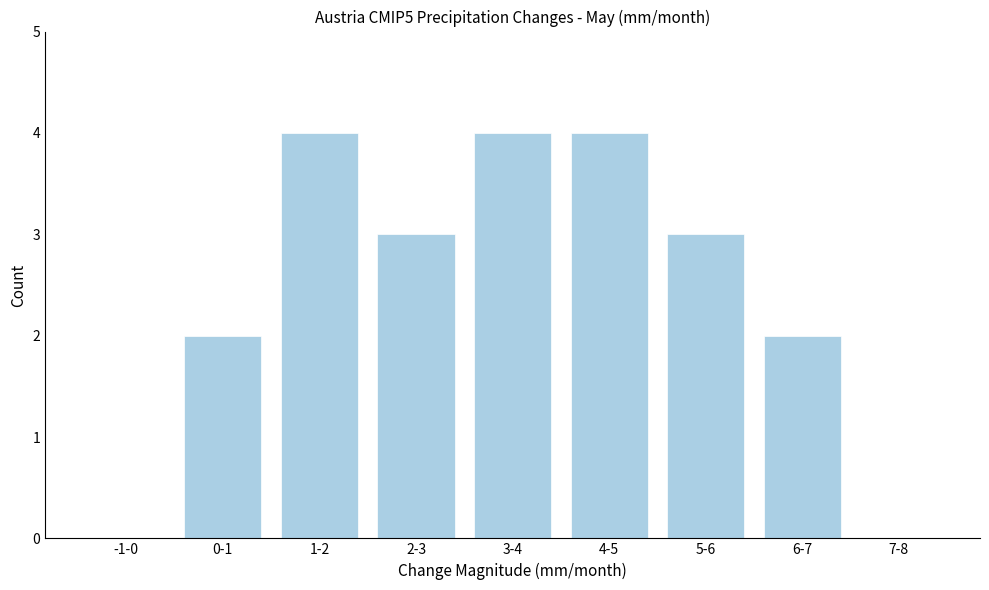

Reading right to left, what are all the values shown in this chart?

7-8=0	6-7=2	5-6=3	4-5=4	3-4=4	2-3=3	1-2=4	0-1=2	-1-0=0